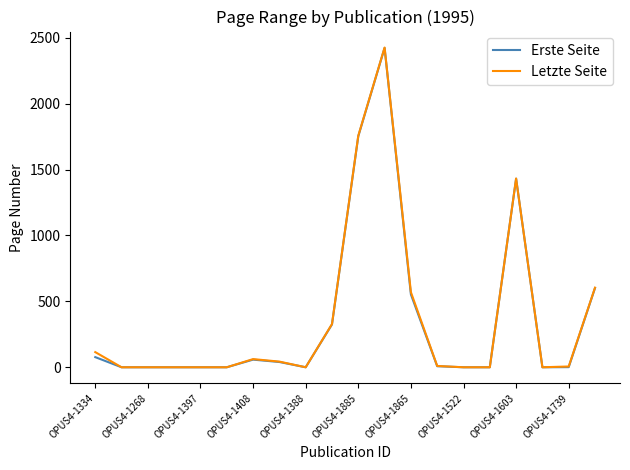

Which series has the widest spread of values?

Letzte Seite